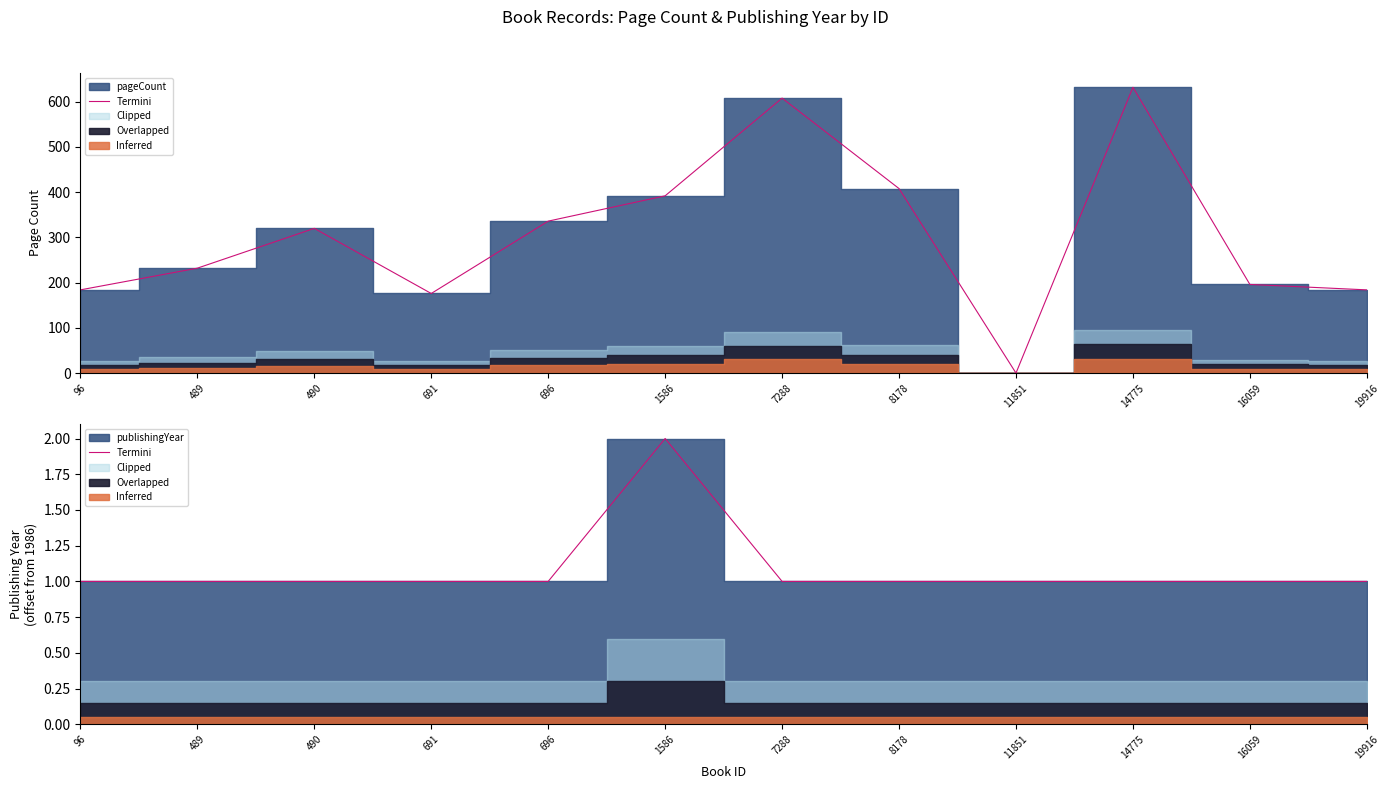

Rank the categories by value from highest to lowest.

1586, 96, 489, 490, 691, 696, 7288, 8178, 11851, 14775, 16059, 19916